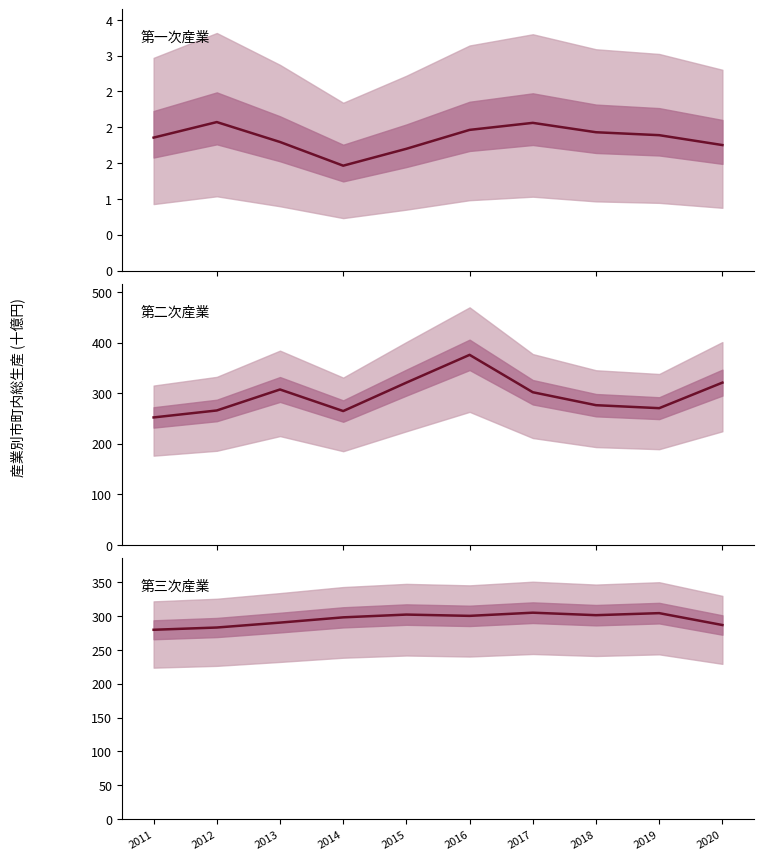

What is the sum of all 第一次産業 values?

18487